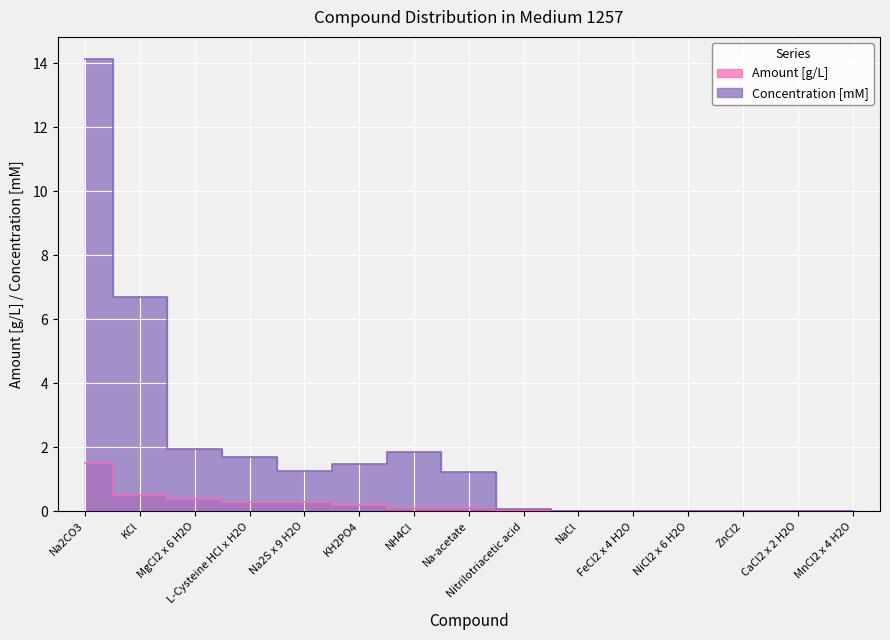

Between Na-acetate and ZnCl2, which series saw the biggest shift?

Concentration [mM]